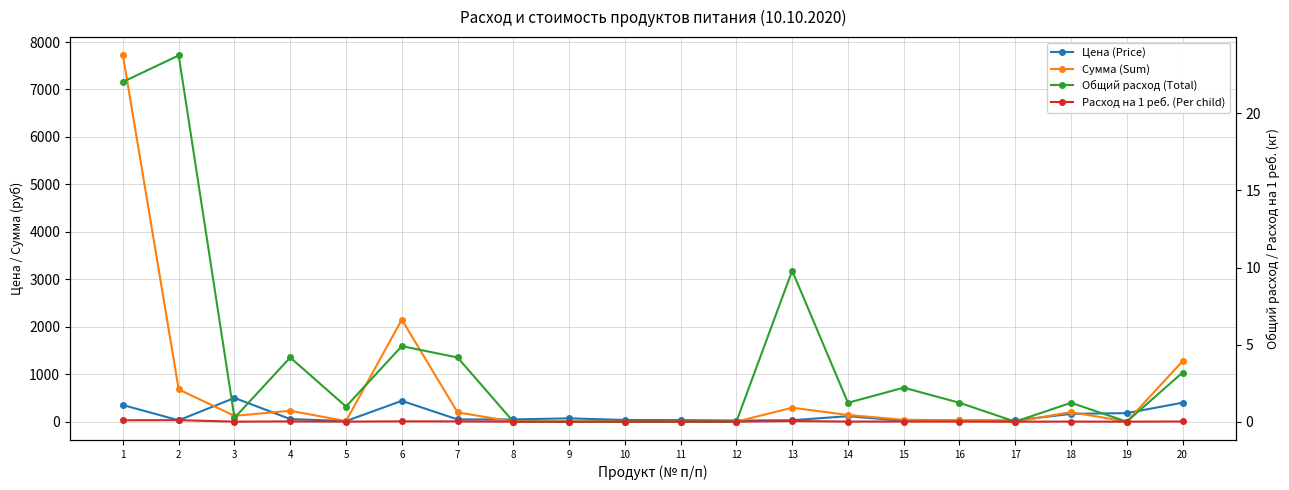

True or false: Расход на 1 реб. (Per child) has a value of 0.0 at 3.

False